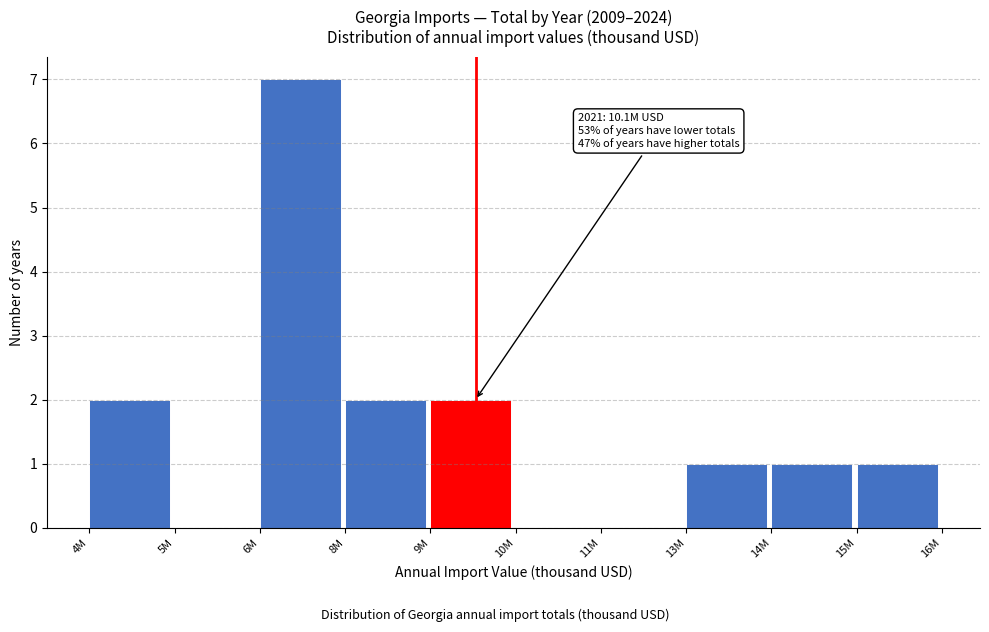

Reading left to right, list all the values displayed in this chart.

4M=2	5M=0	6M=7	8M=2	9M=2	10M=0	11M=0	13M=1	14M=1	15M=1